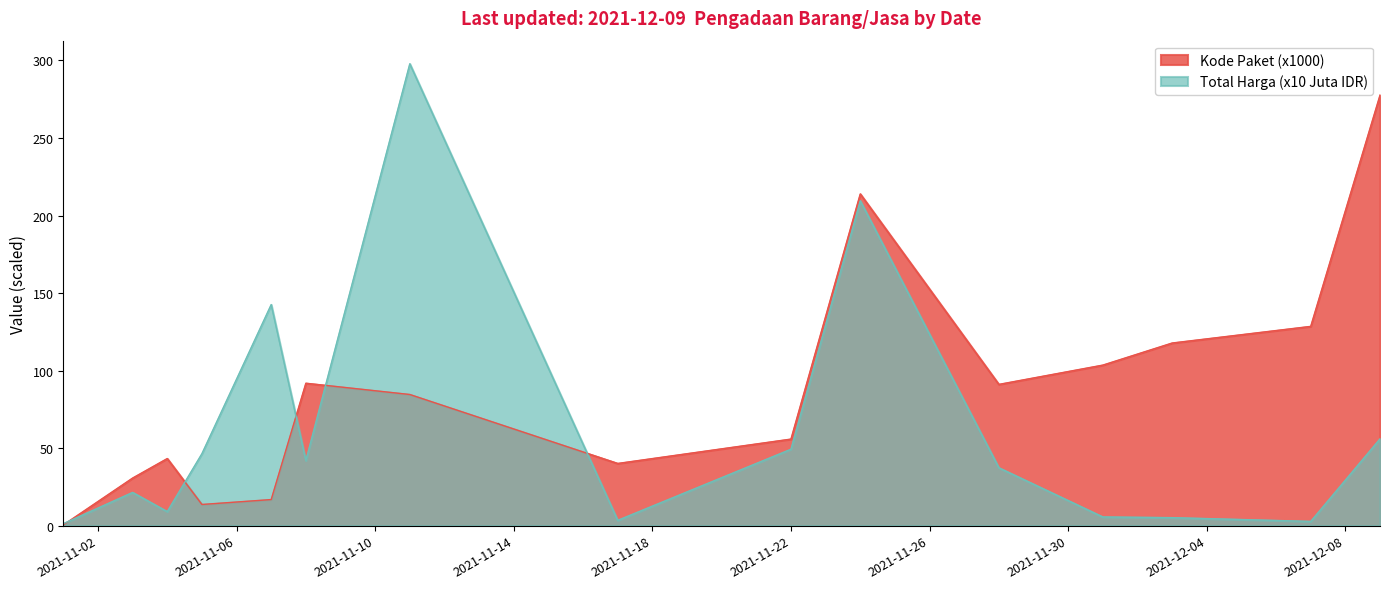

After their last crossing, which series has the higher values: Total Harga (Juta) or Kode Paket?

Kode Paket